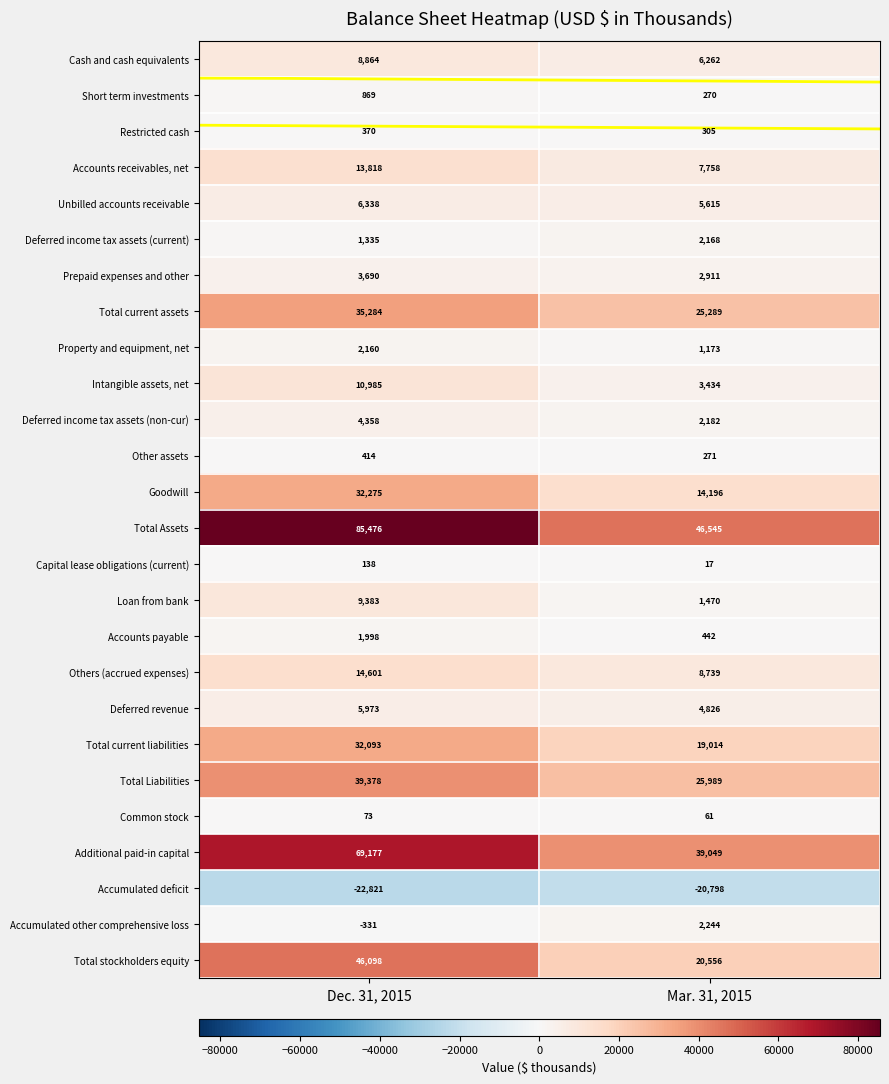

At which category is the sum across all series the highest?

Dec. 31, 2015